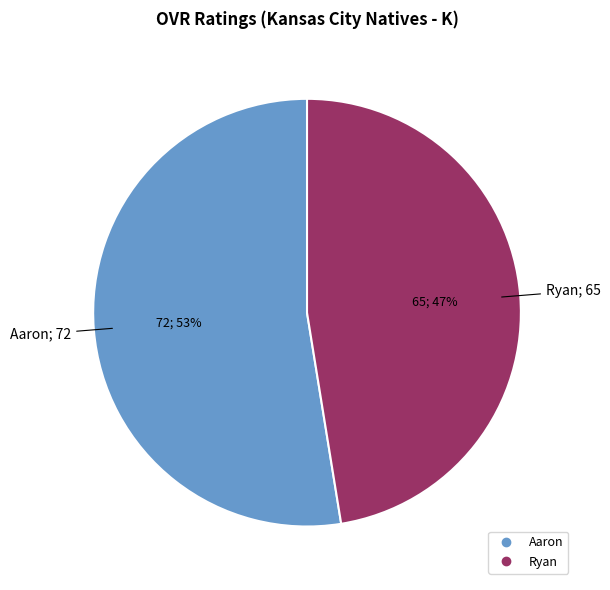

To the nearest percent, what percentage of the pie is Aaron?

53%